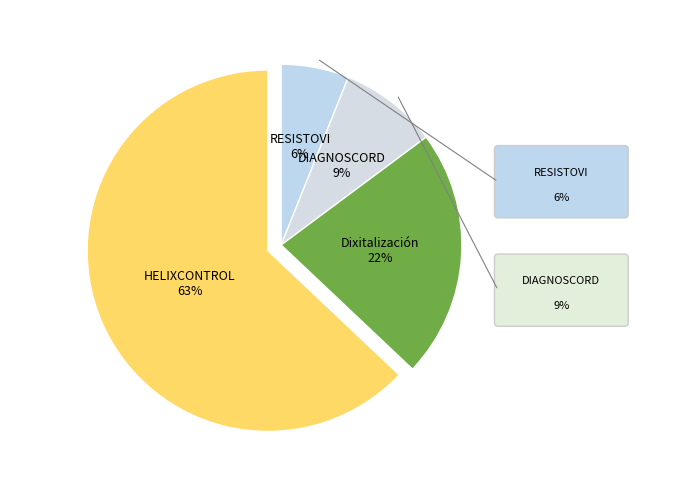

How many slices are in this pie chart?

4